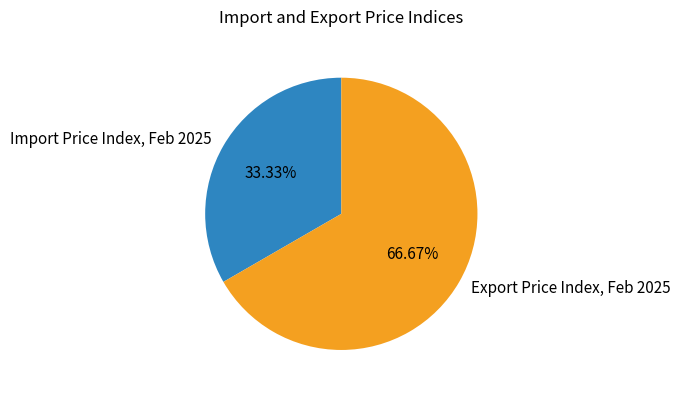

Rank the categories by value from highest to lowest.

Export Price Index, Feb 2025, Import Price Index, Feb 2025